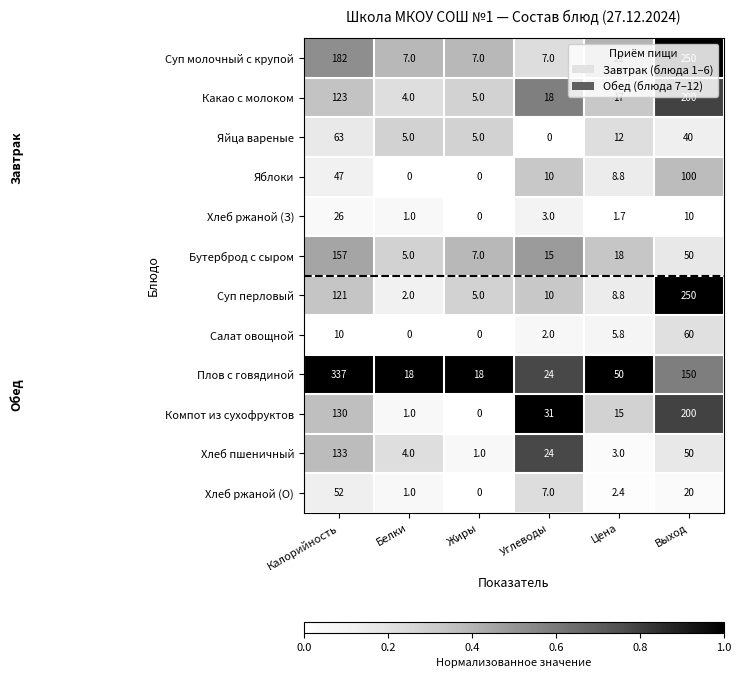

Which series has the largest total across all categories?

Плов с говядиной